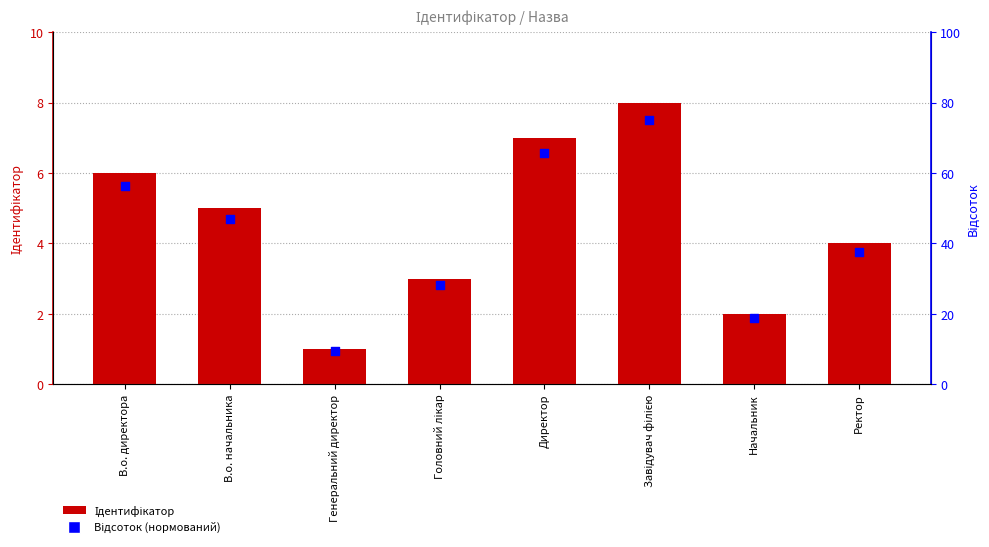

Which series contains the highest Y value?

Відсоток (нормований)